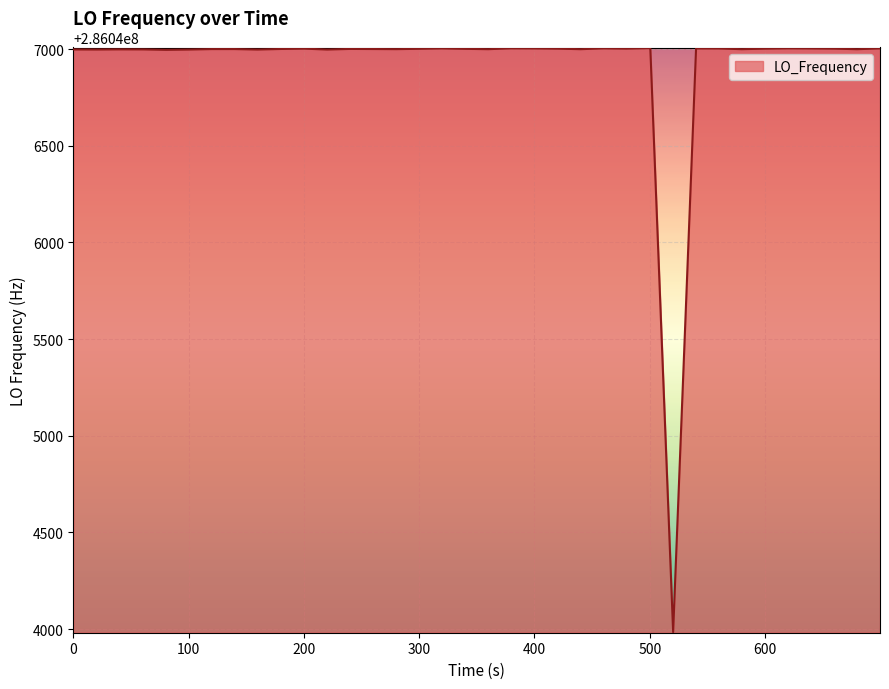

What is the greatest value displayed?

286047005.6